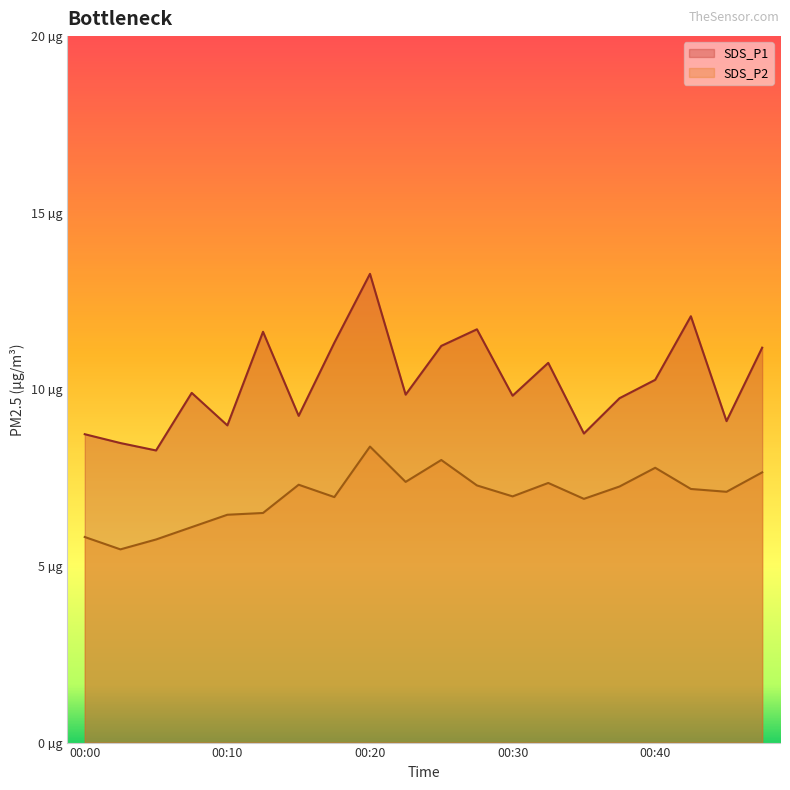

At which label does SDS_P1 first exceed 9?

00:08